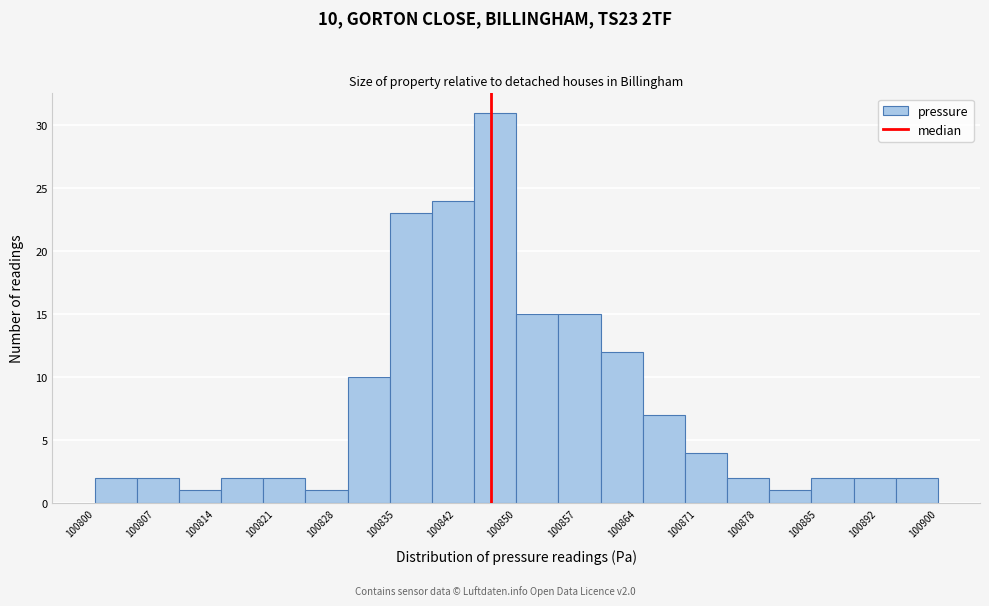

Which range on the x-axis has the tallest bar?

100845 to 100850